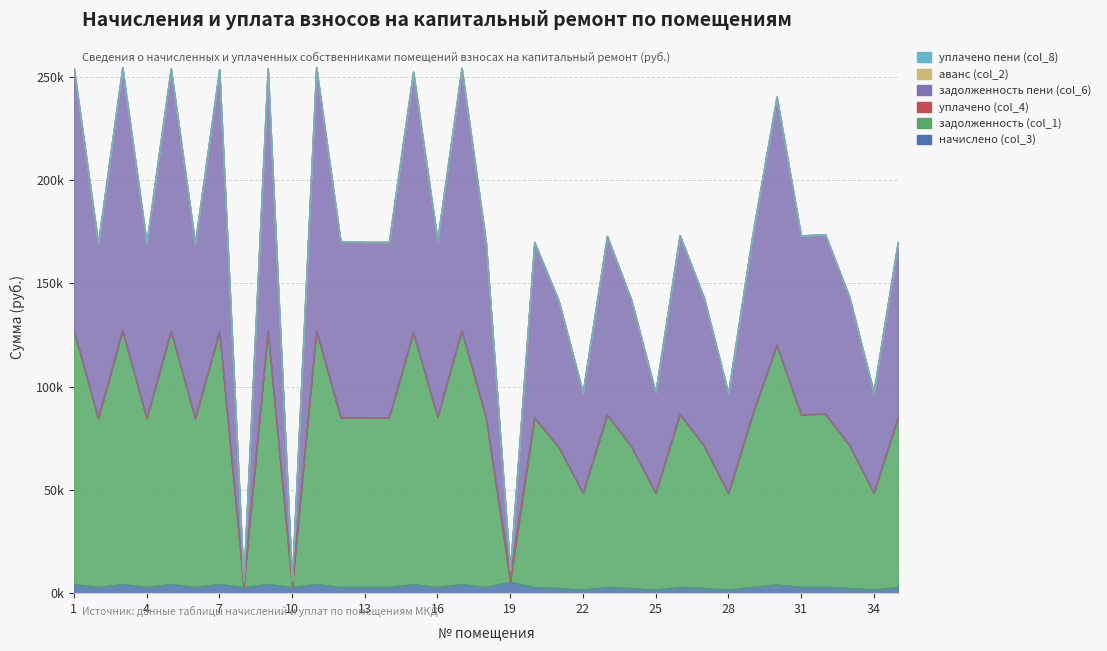

True or false: задолженность пени (col_6) and начислено (col_3) cross at least once.

False